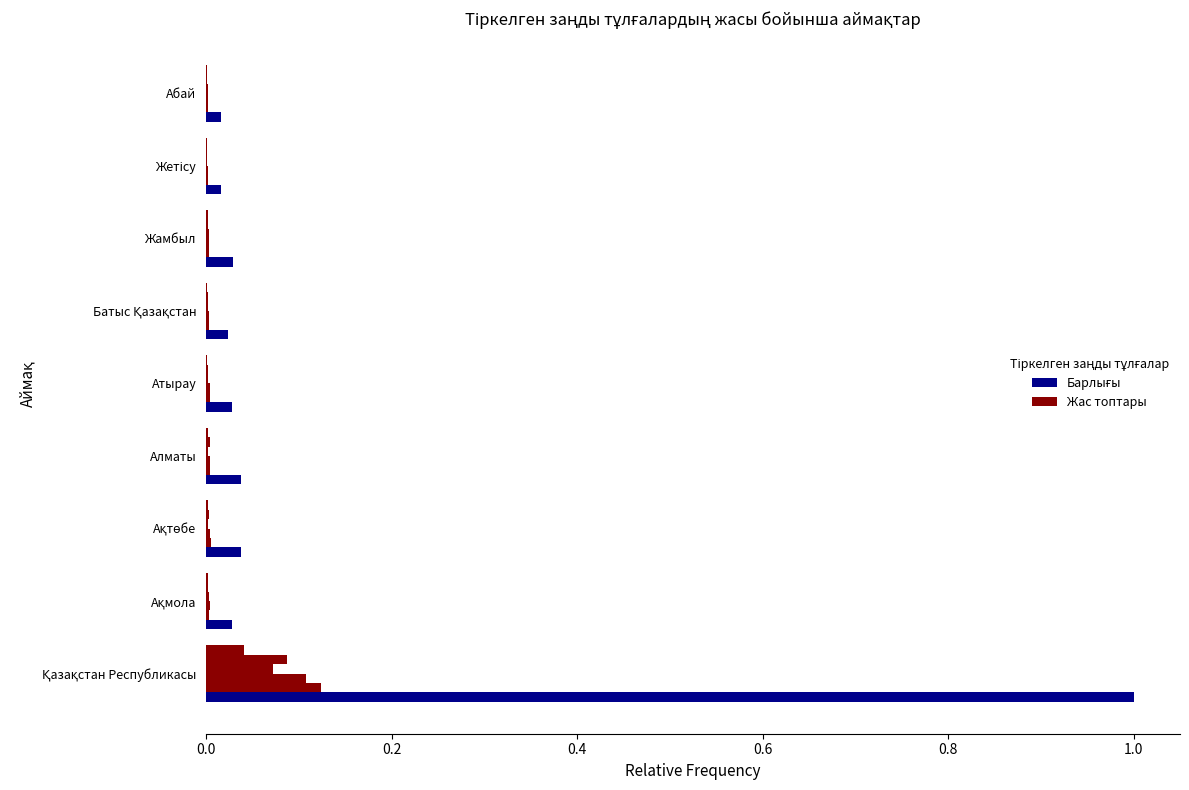

What is the greatest value displayed?

1.0